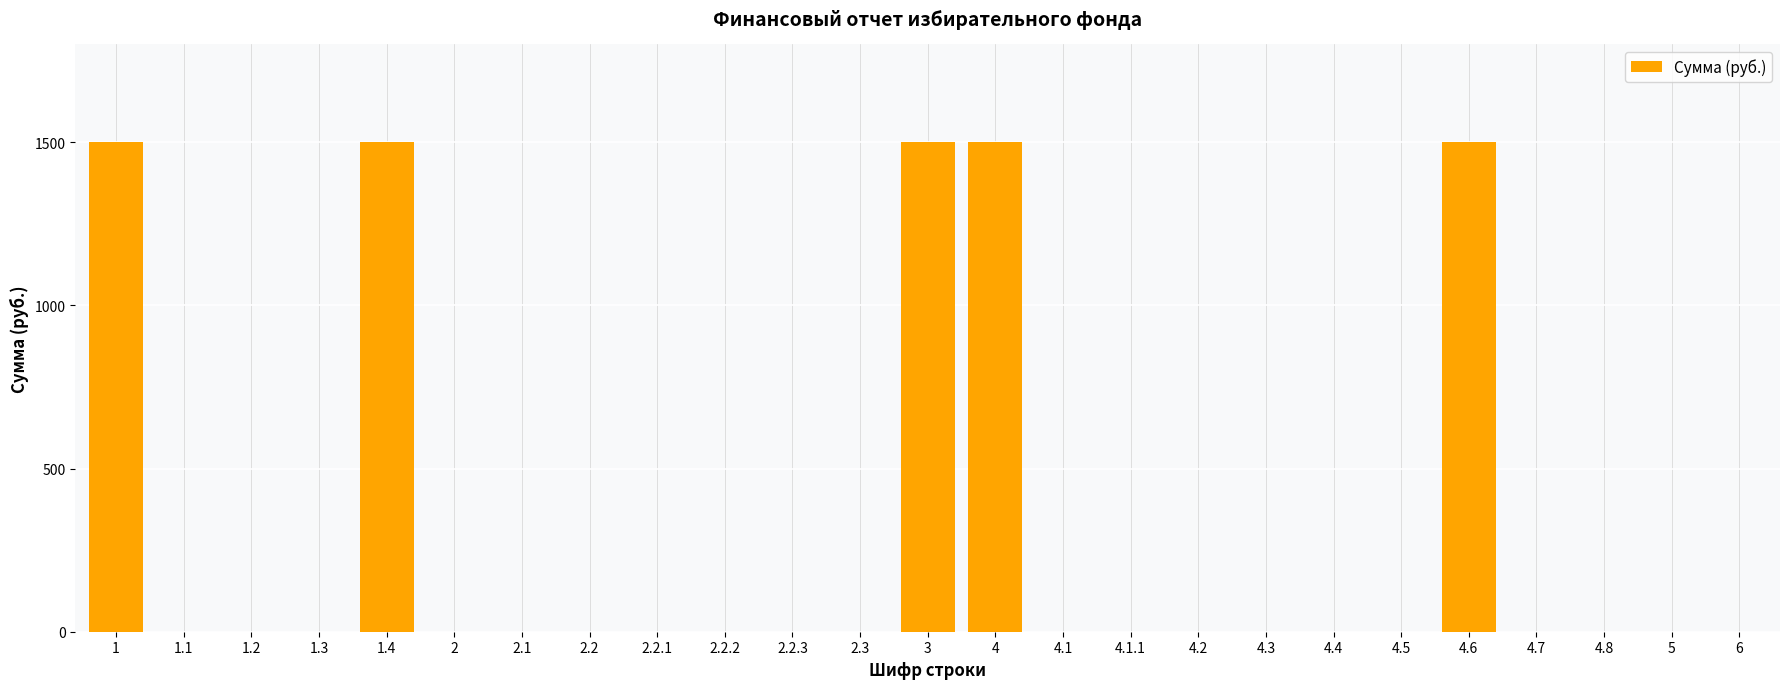

Reading left to right, extract all data points from this chart.

1500	0	0	0	1500	0	0	0	0	0	0	0	1500	1500	0	0	0	0	0	0	1500	0	0	0	0